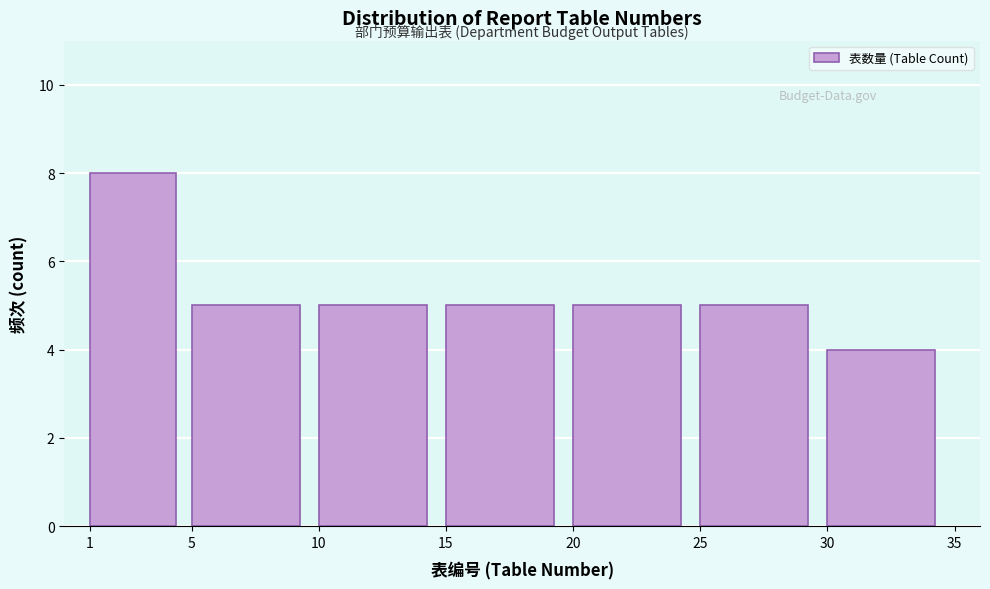

Reading left to right, list every bar in this chart as the range it spans on the x-axis followed by its height. The values are not printed on the chart, so give them approximately, as read against the axis.

1 to 5: 8
5 to 10: 5
10 to 15: 5
15 to 20: 5
20 to 25: 5
25 to 30: 5
30 to 35: 4